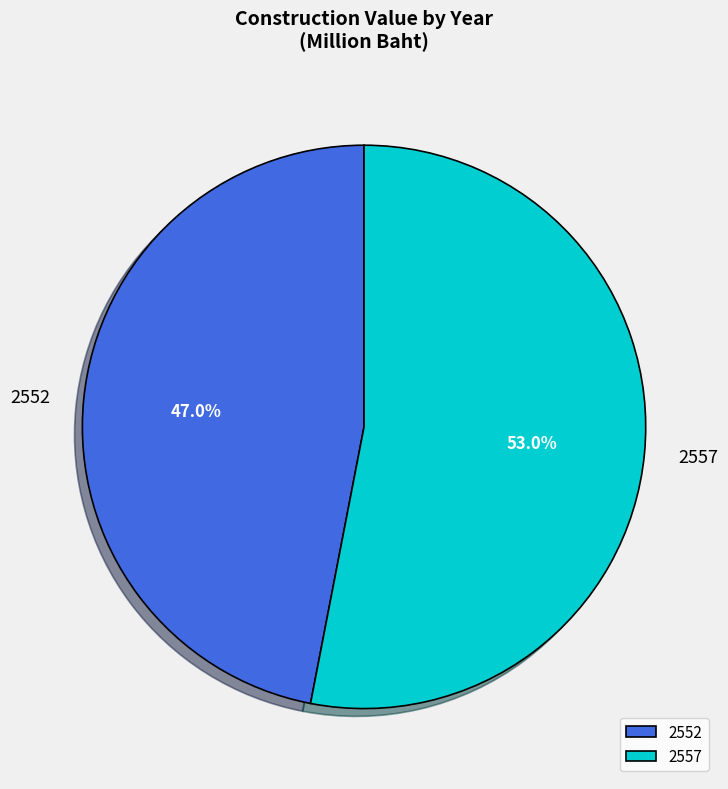

To the nearest percent, what is the difference between the largest and smallest slice percentages?

6%